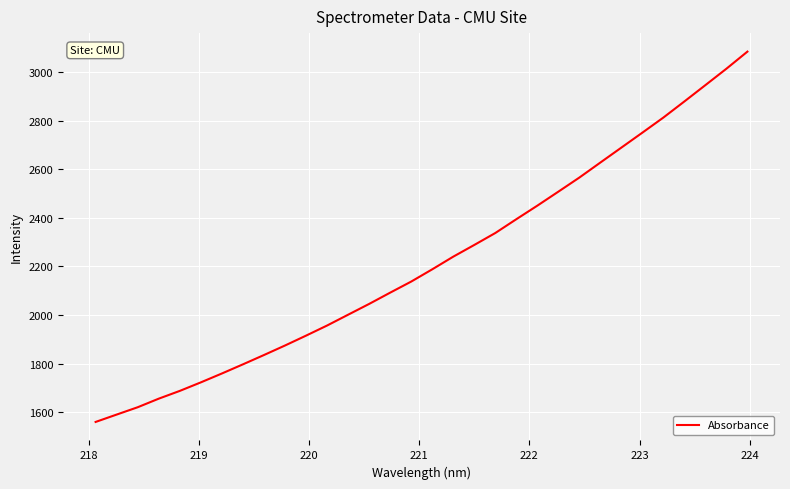

What is the difference between the maximum and minimum values?

1525.1